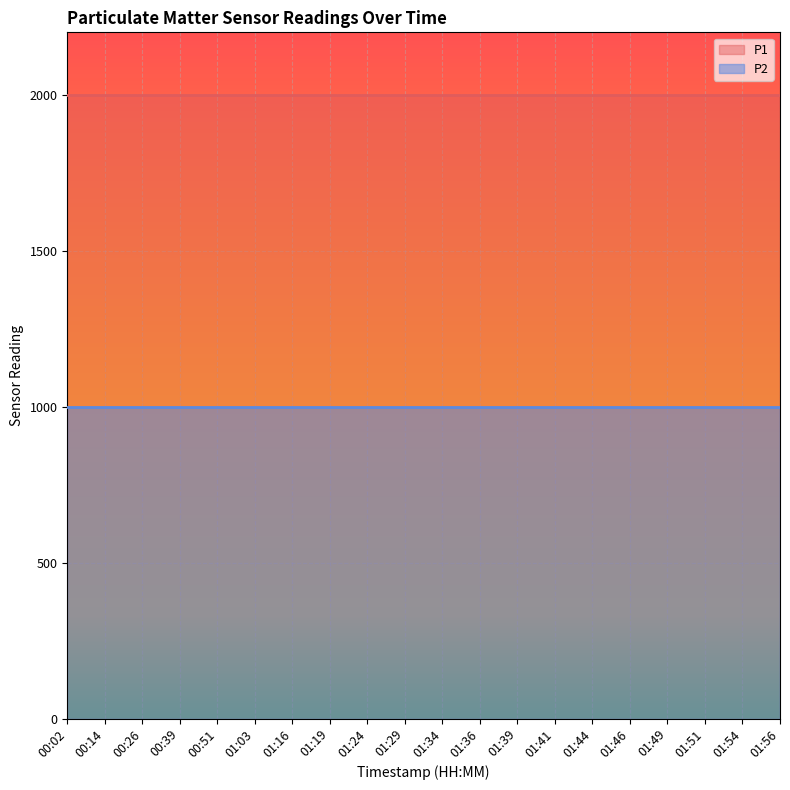

True or false: P2 and P1 cross at least once.

False